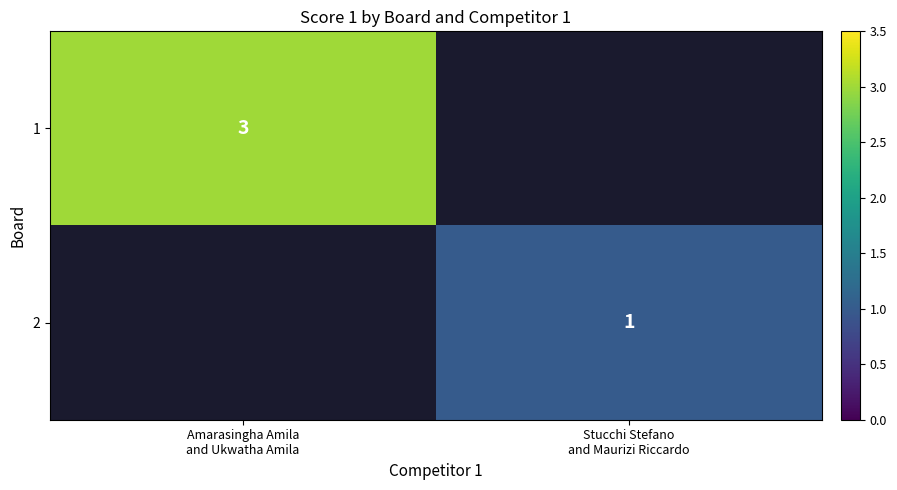

At how many categories does at least one series exceed 1?

1